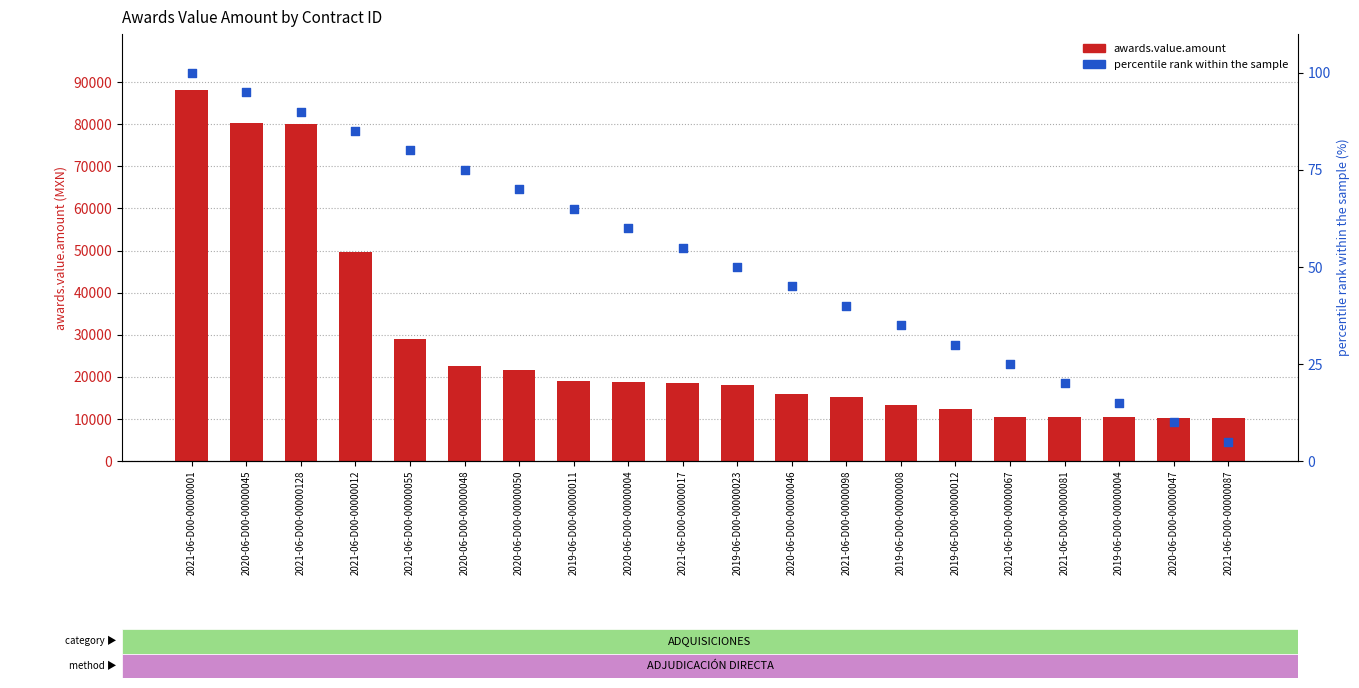

Which series contains the highest Y value?

awards.value.amount